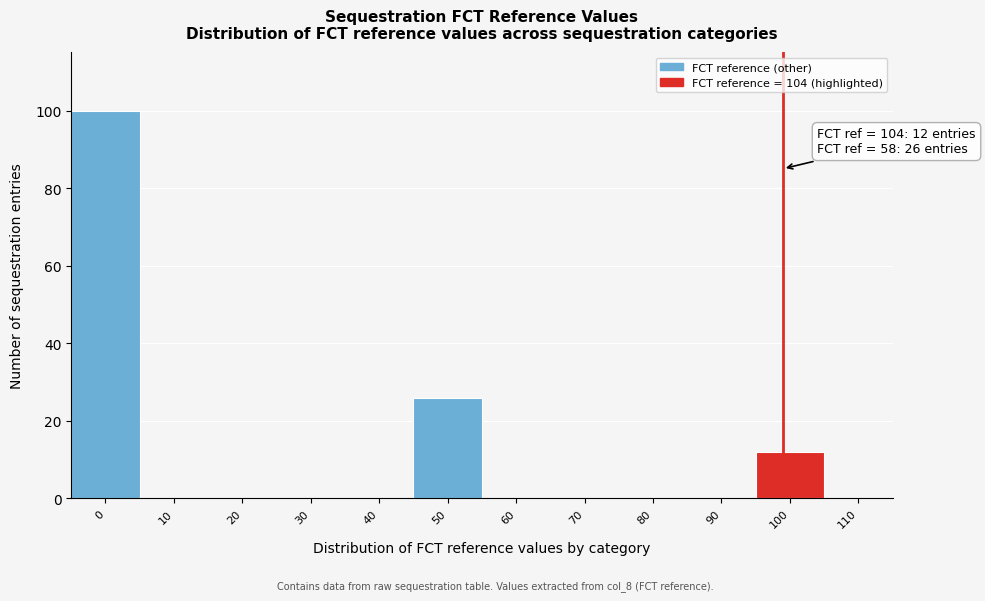

Reading right to left, what are all the values shown in this chart?

110=0	100=12	90=0	80=0	70=0	60=0	50=26	40=0	30=0	20=0	10=0	0=100